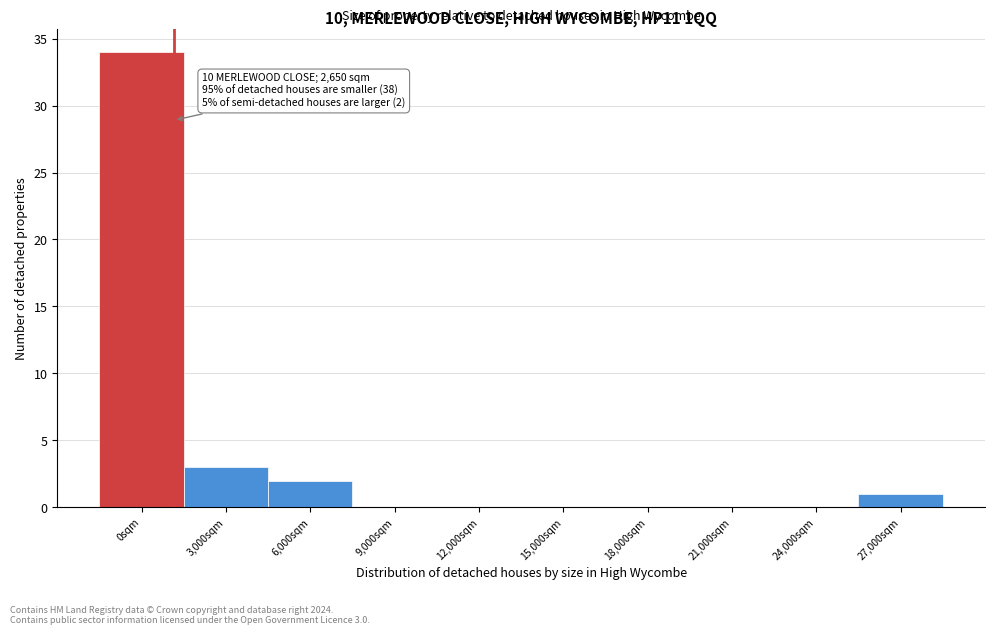

Reading left to right, transcribe all the data shown in this chart.

0sqm=34	3,000sqm=3	6,000sqm=2	9,000sqm=0	12,000sqm=0	15,000sqm=0	18,000sqm=0	21,000sqm=0	24,000sqm=0	27,000sqm=1